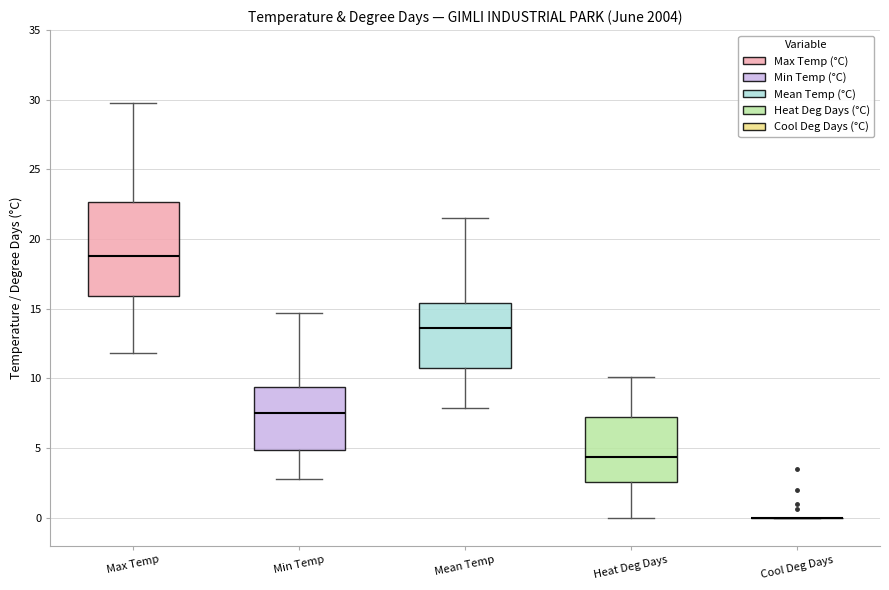

Reading left to right, read every box against the y-axis: the position of its median line, the range the box covers, and the ends of its whiskers. The values are not printed on the chart, so give them approximately, as read against the axis.

Max Temp: median 19.0, box 16.0 to 22.5, whiskers 12.0 to 30.0
Min Temp: median 7.5, box 5.0 to 9.5, whiskers 3.0 to 14.5
Mean Temp: median 13.5, box 11.0 to 15.5, whiskers 8.0 to 21.5
Heat Deg Days: median 4.5, box 2.5 to 7.5, whiskers 0.0 to 10.0
Cool Deg Days: box collapsed to a line at 0.0, whiskers 0.0 to 0.0